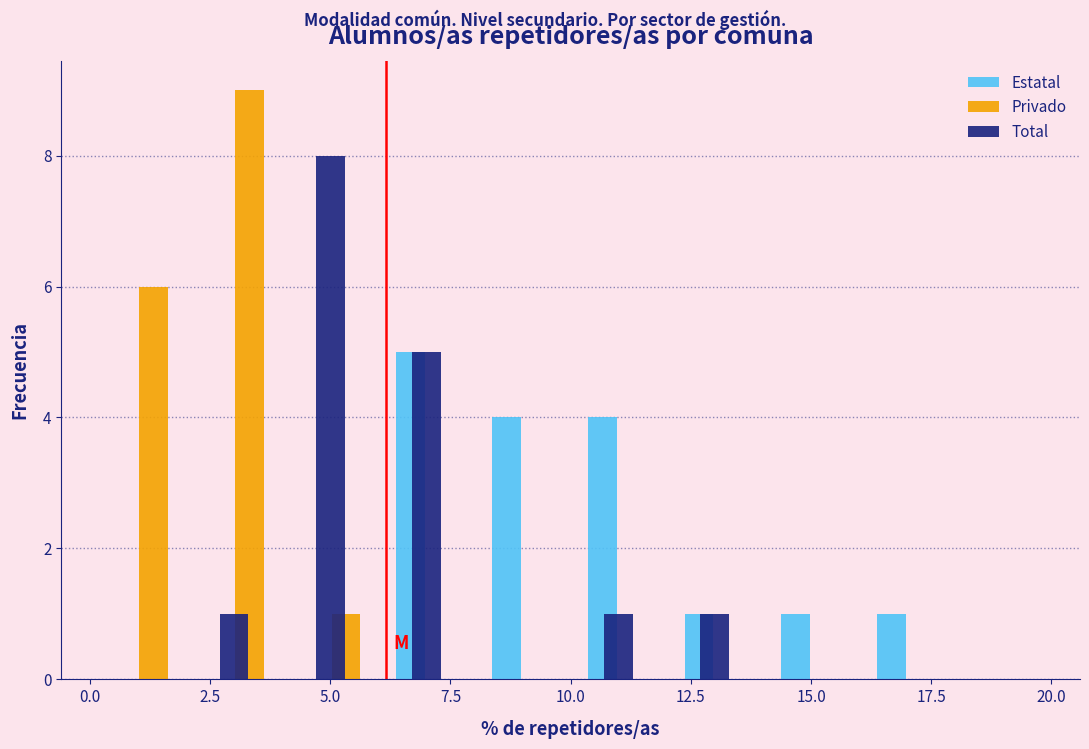

What is the height of the Total bar covering 2 to 4 on the x-axis? The values are not printed on the chart, so give them approximately, as read against the axis.

1